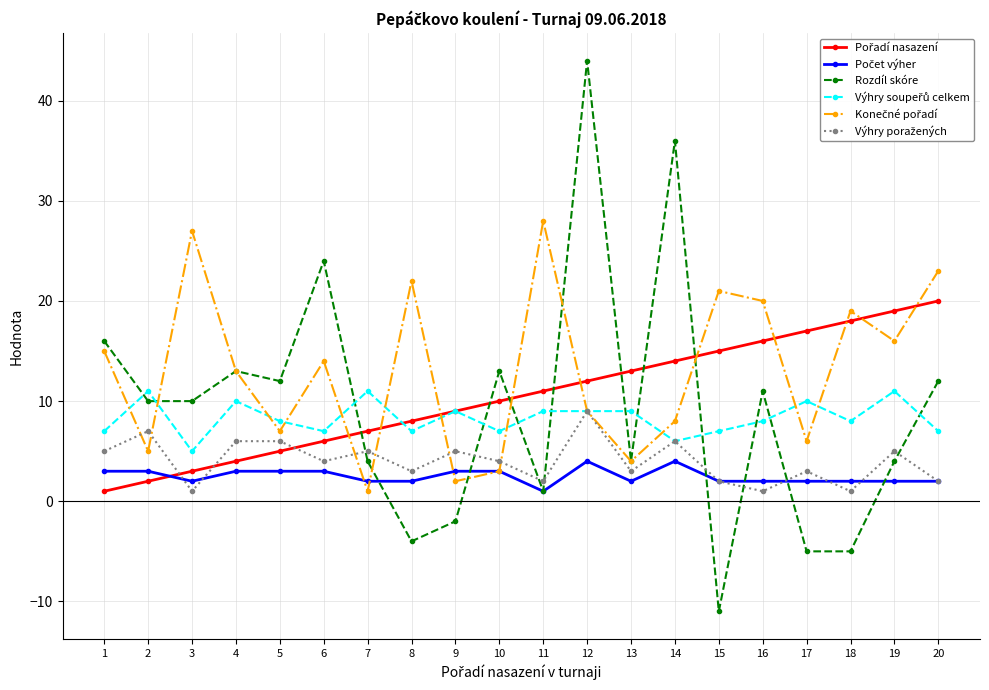

The value of Rozdíl skóre at 14 is 16. True or false?

False